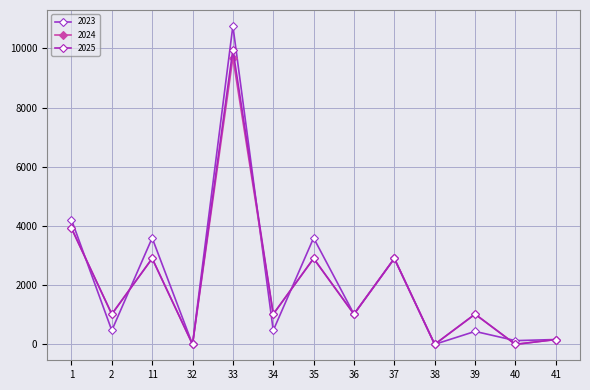

What are all the series names shown in the legend?

2023, 2024, 2025